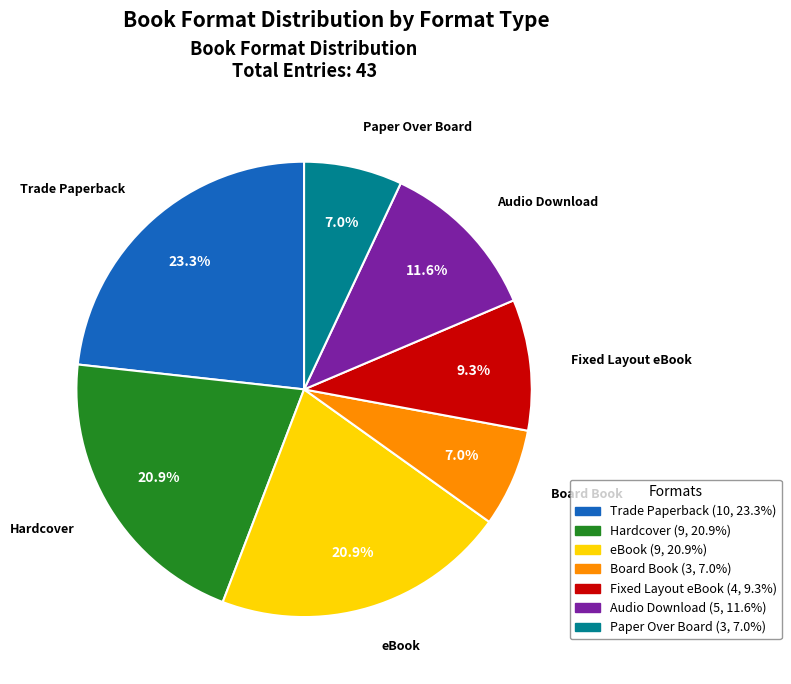

The eBook slice represents 10% of the pie. True or false?

False